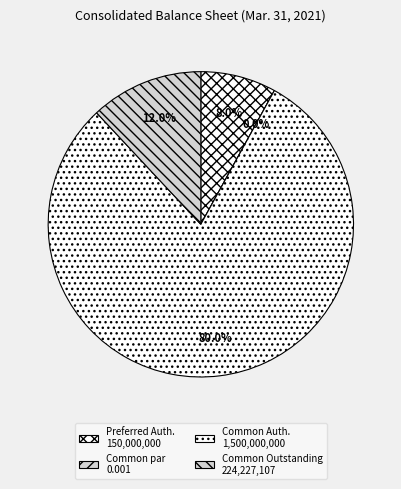

The Common stock, shares authorized slice represents 88% of the pie. True or false?

False